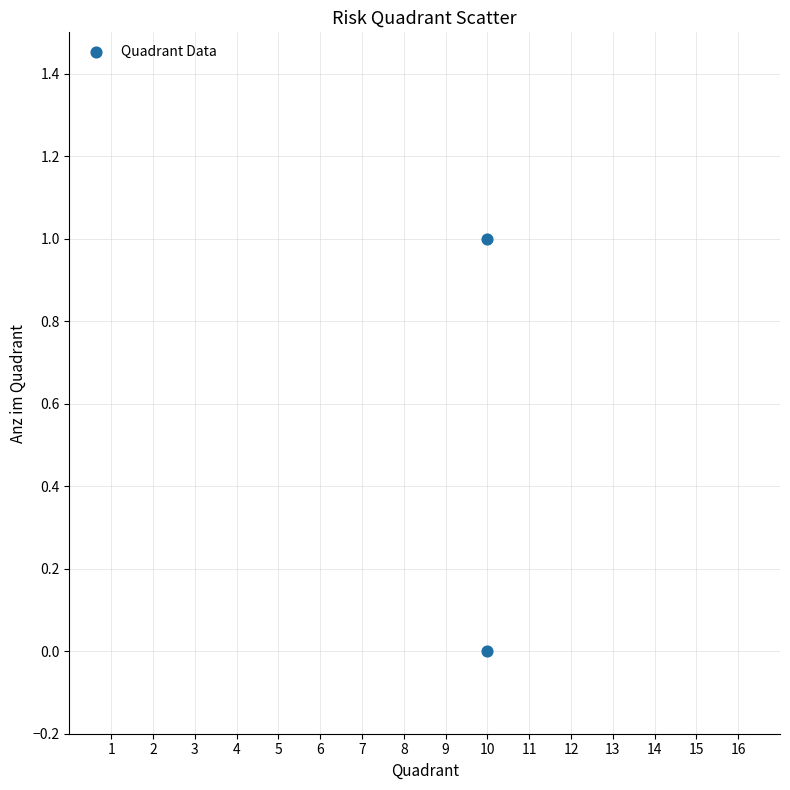

What is the average X value?

10